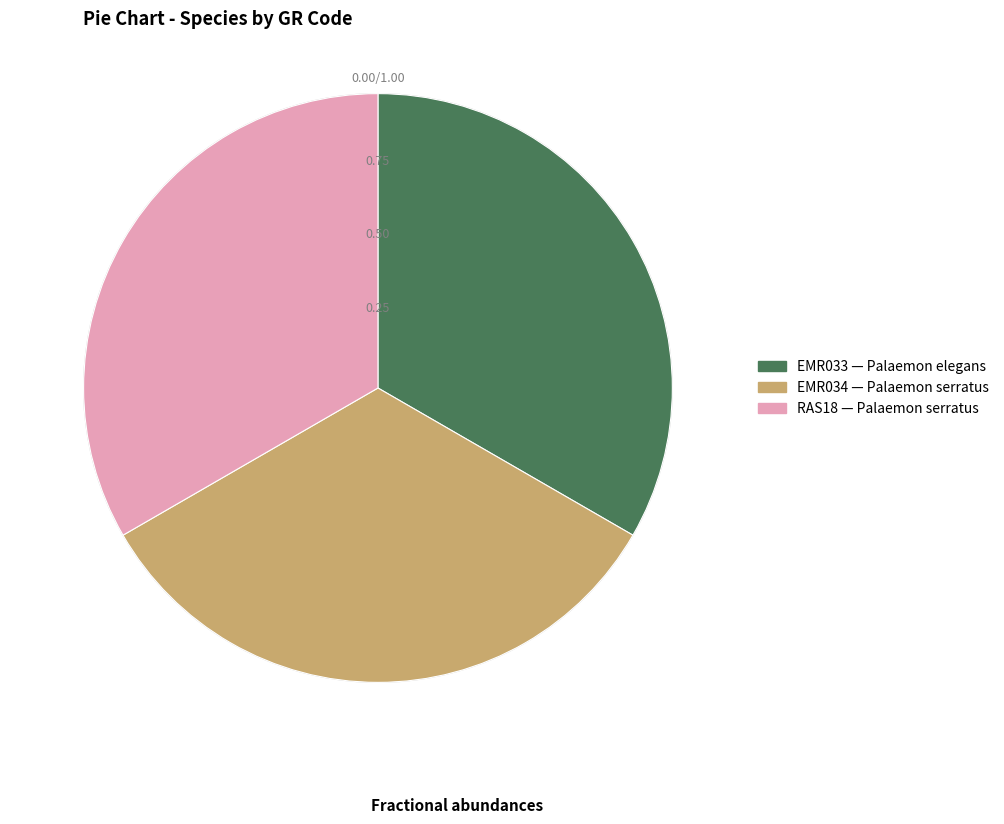

Does any single category account for the majority?

No